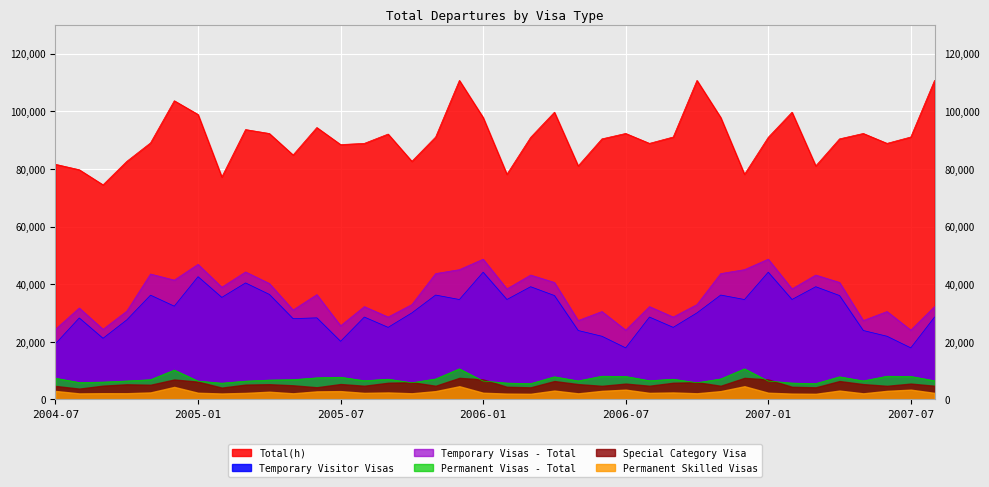

Between 2005-11 and 2007-08, which is larger?

2007-08